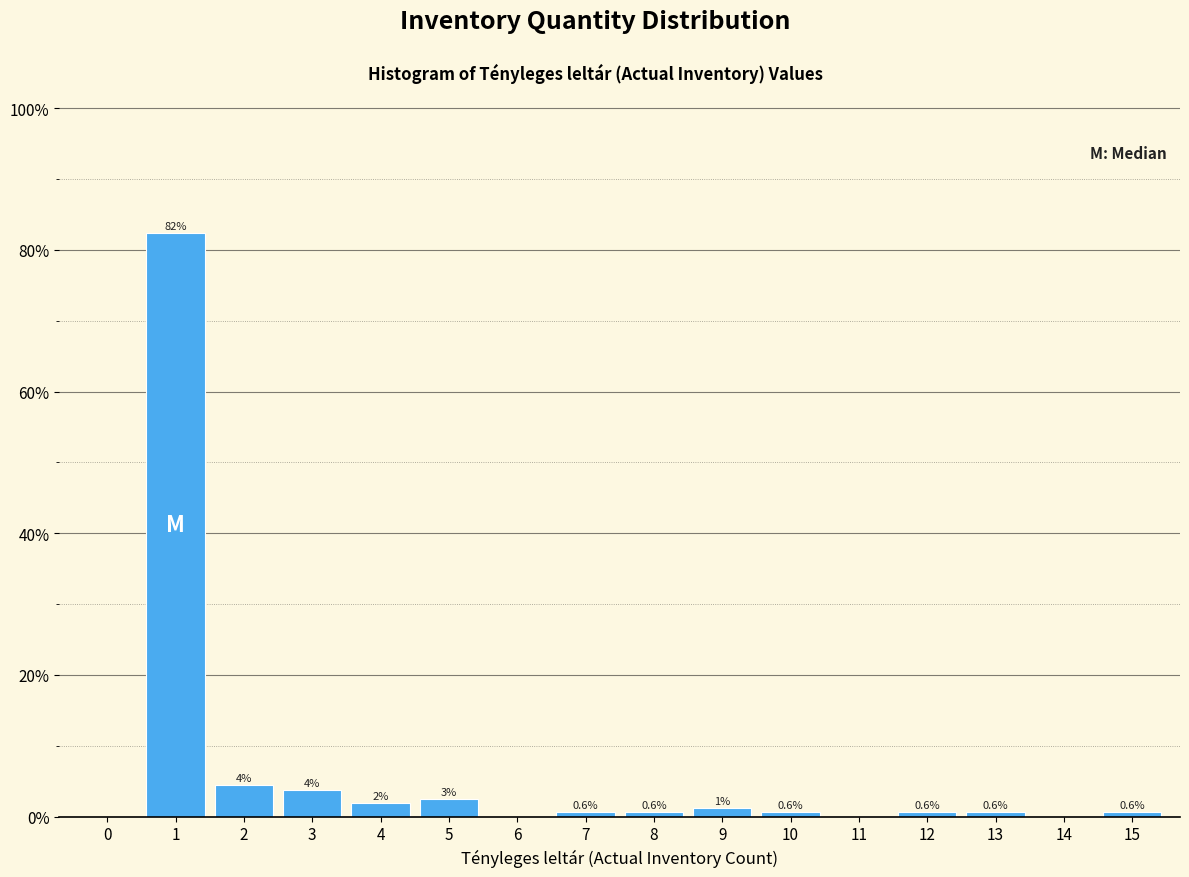

Which range on the x-axis has the tallest bar?

0.5 to 1.5